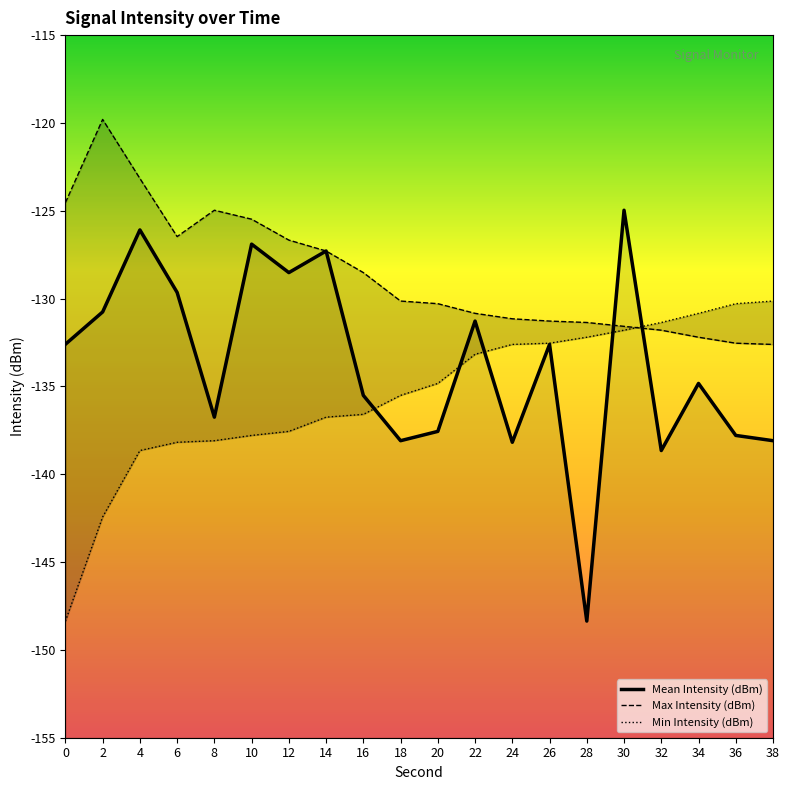

Does the chart display data point markers on the line(s)?

No